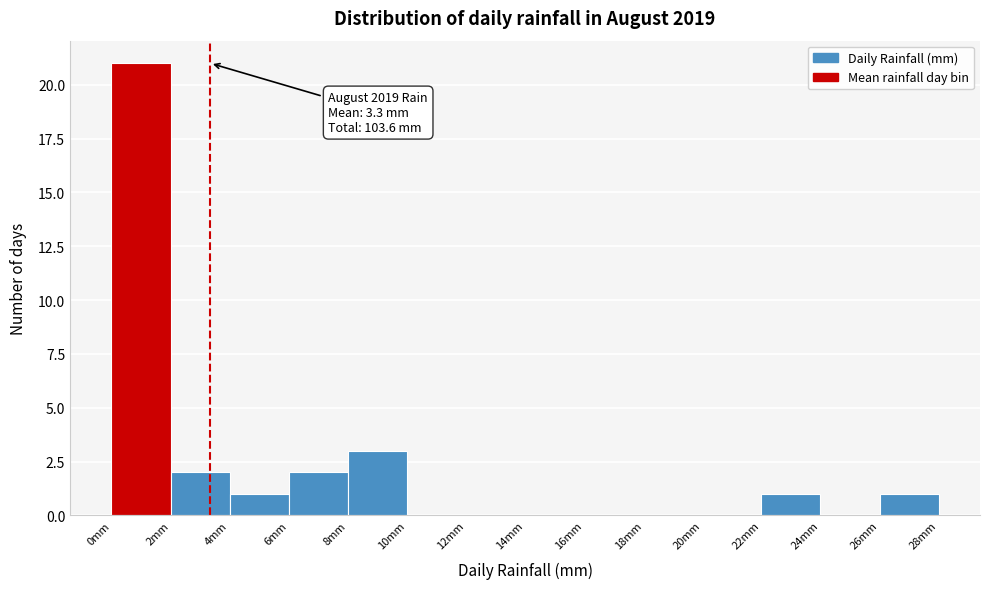

Over which range of the x-axis is the bar tallest?

0 to 2